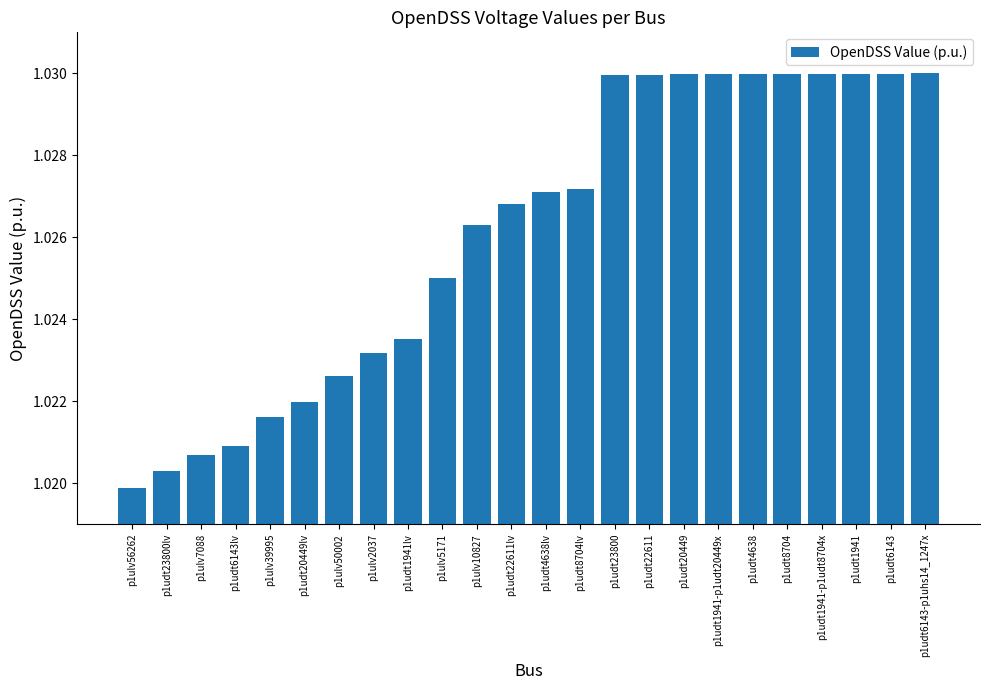

Does the chart contain any negative values?

No